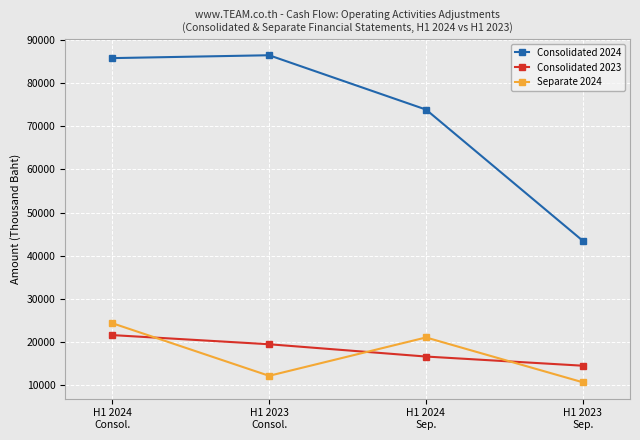

How many lines are shown in the chart?

3